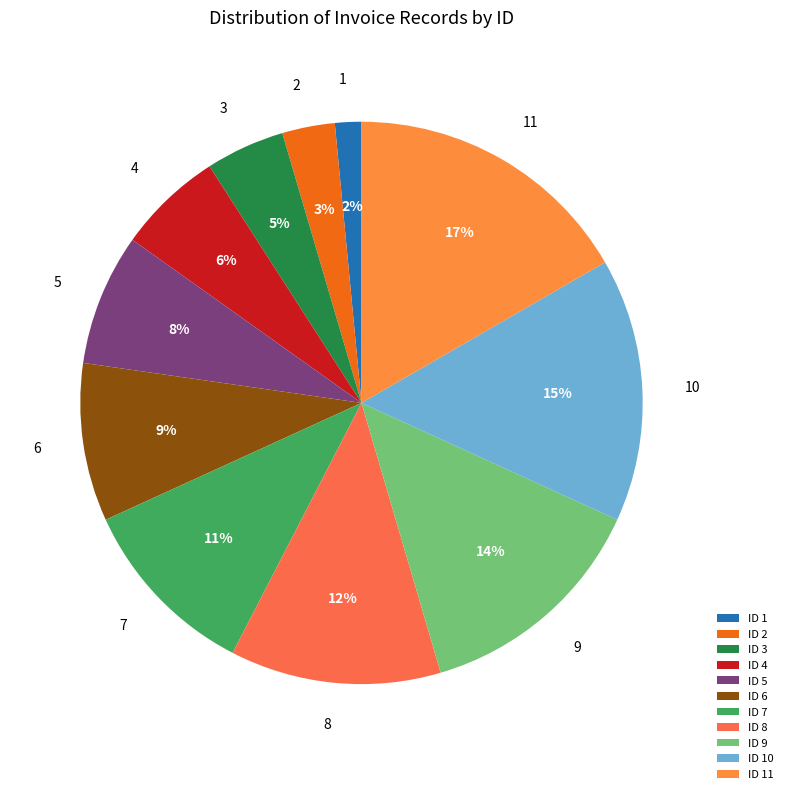

How many slices are in this pie chart?

11